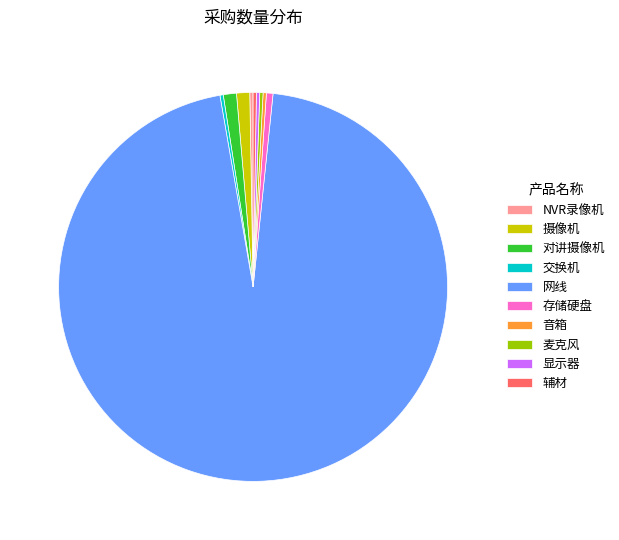

Does any single category account for the majority?

Yes